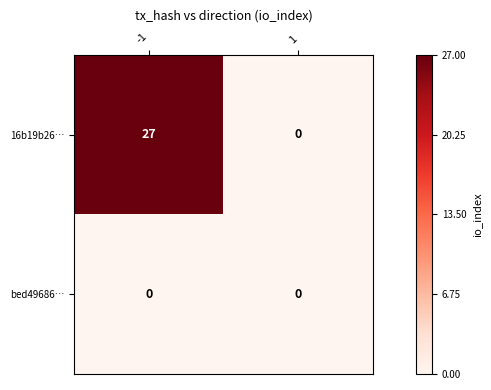

The bed49686… series shows 0 at 1. True or false?

True